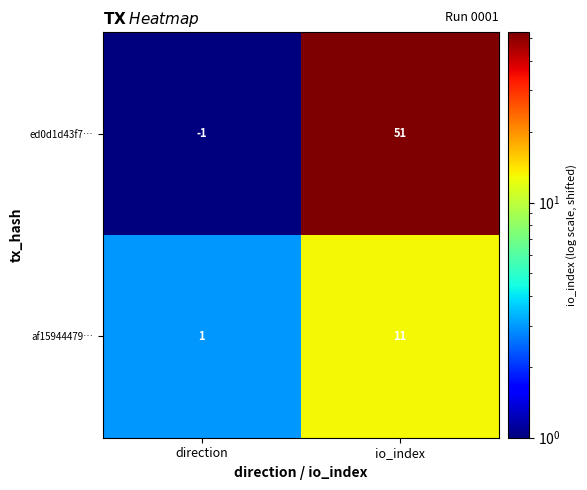

What is the average value of the ed0d1d43f7… series?

25